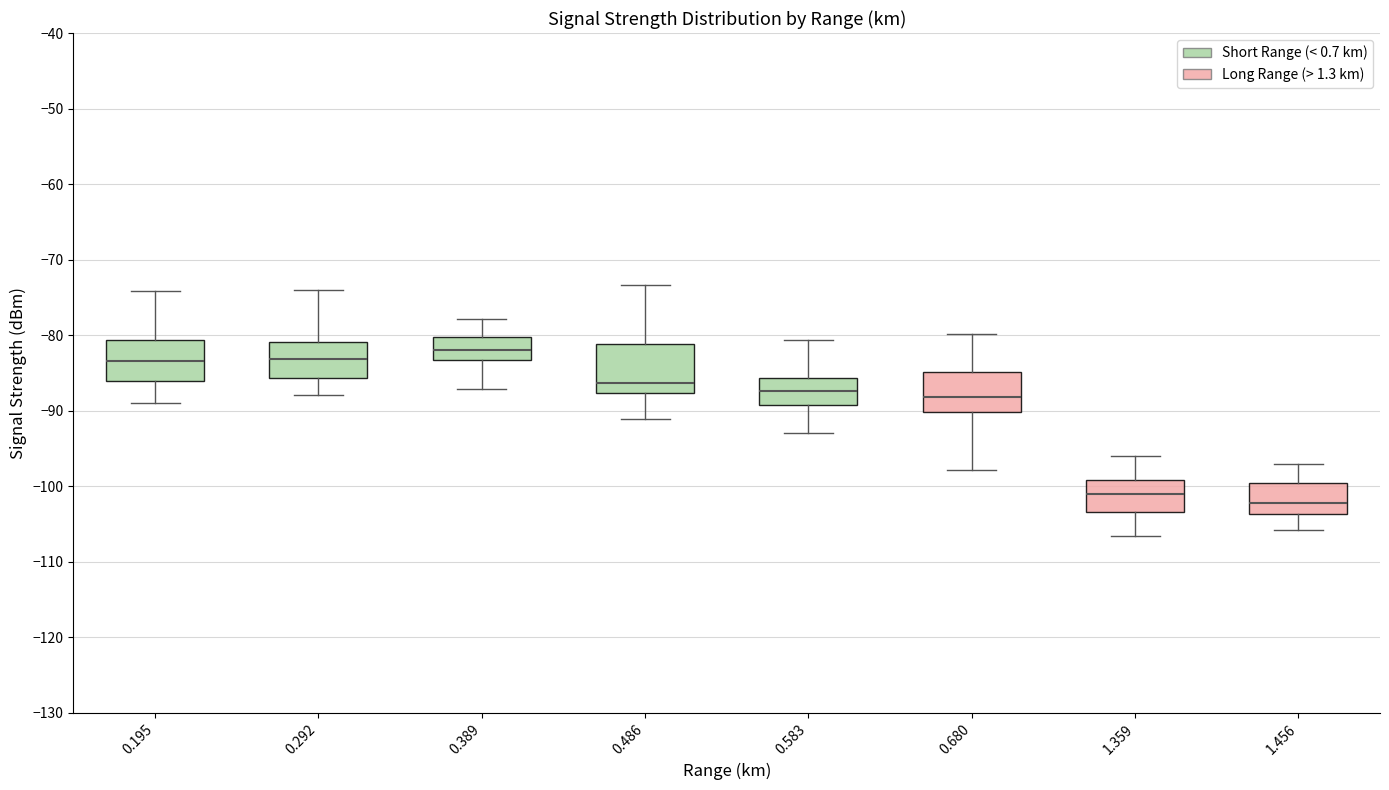

Which box has the lowest median line?

1.456